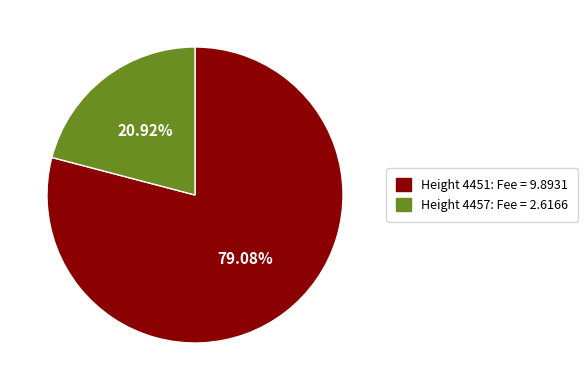

Is the sum of Height 4451: Fee = 9.8931 and Height 4457: Fee = 2.6166 greater than half?

Yes